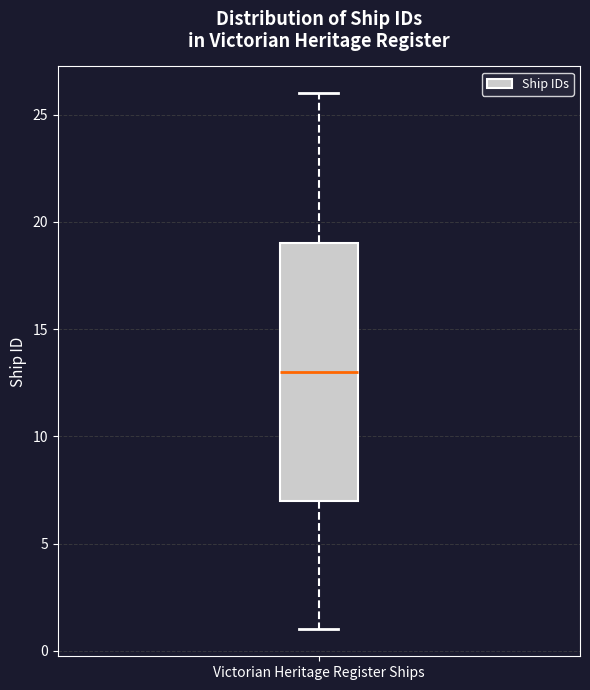

Transcribe this box plot: give where the median line is, the range the box spans, and where the two whiskers end, as read against the y-axis. The values are not printed on the chart, so give them approximately, as read against the axis.

median 13, box 7 to 19, whiskers 1 to 26